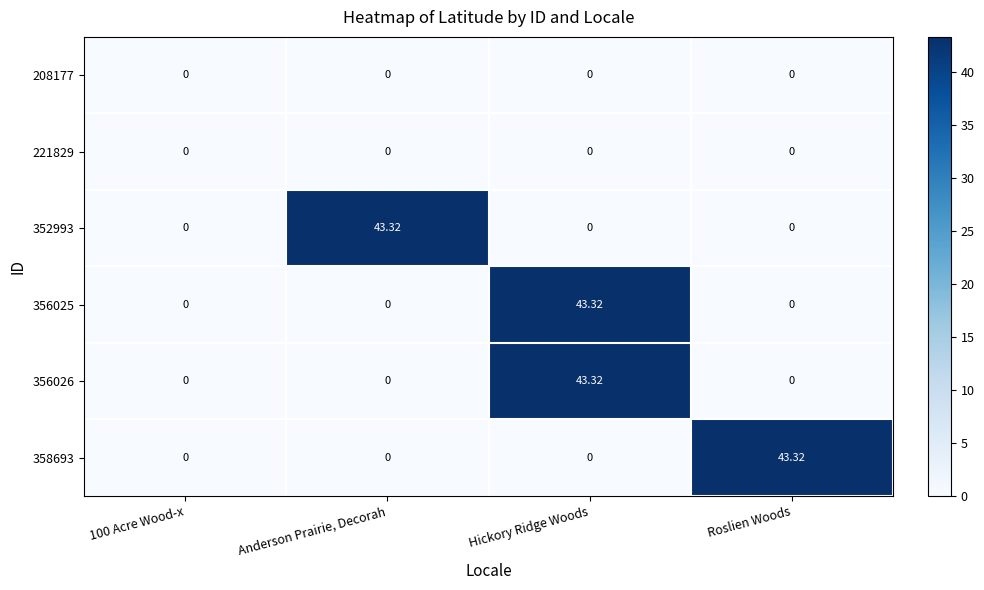

At which category is the sum across all series the highest?

Hickory Ridge Woods